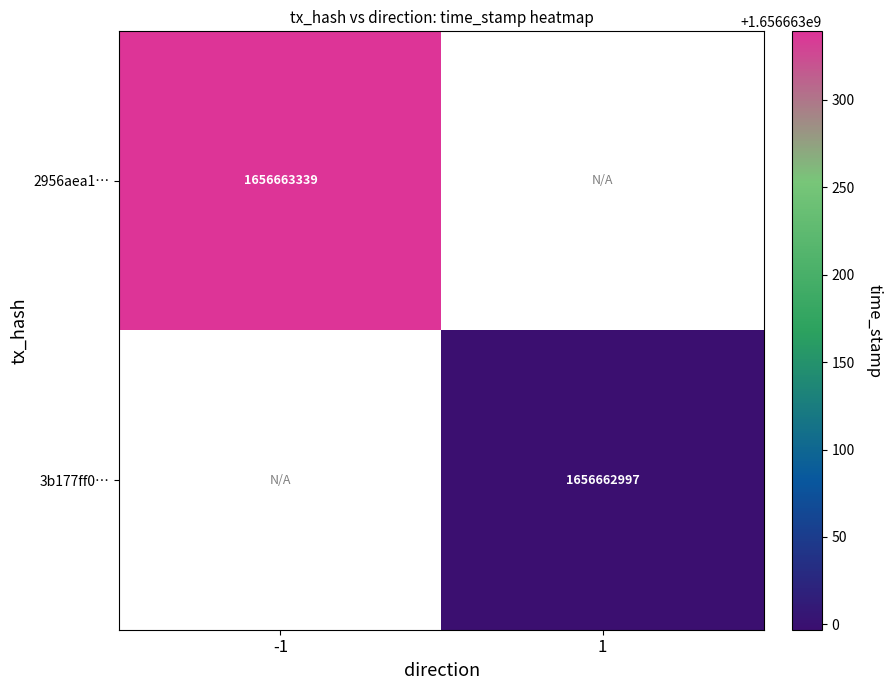

Between direction and time_stamp, which is larger?

time_stamp